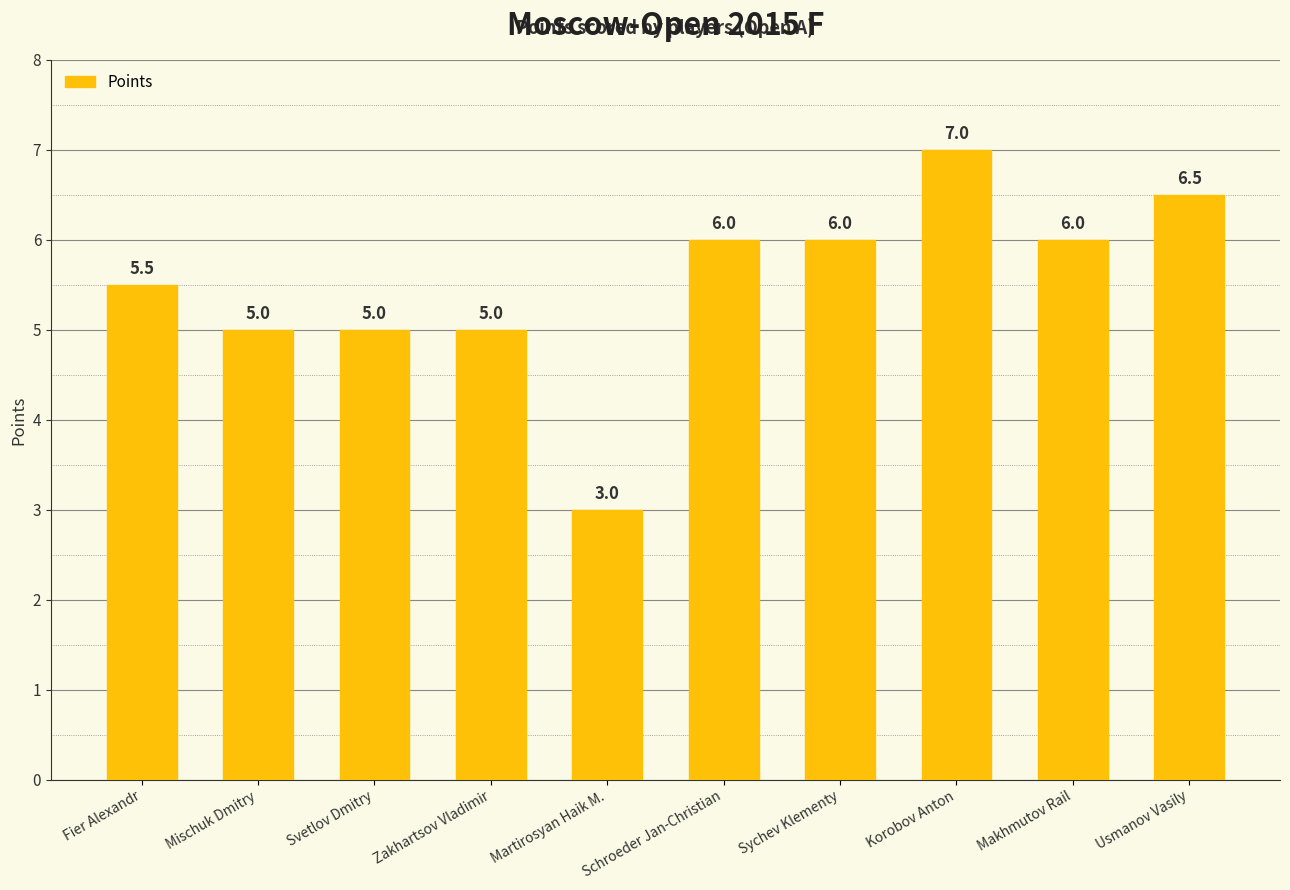

What is the average value?

5.5